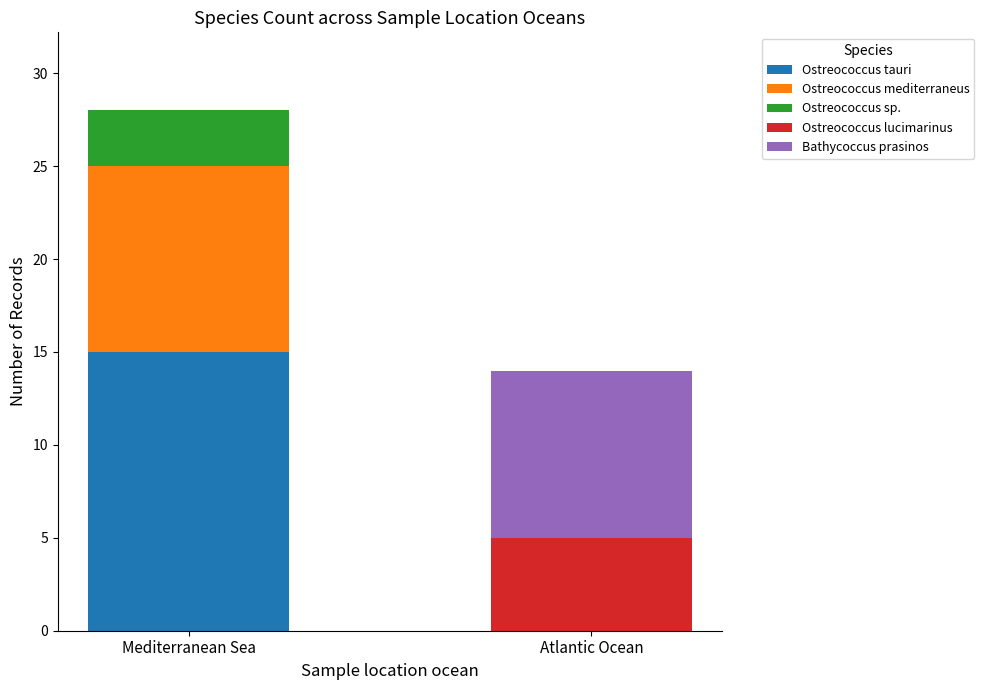

Are the bars horizontal?

No